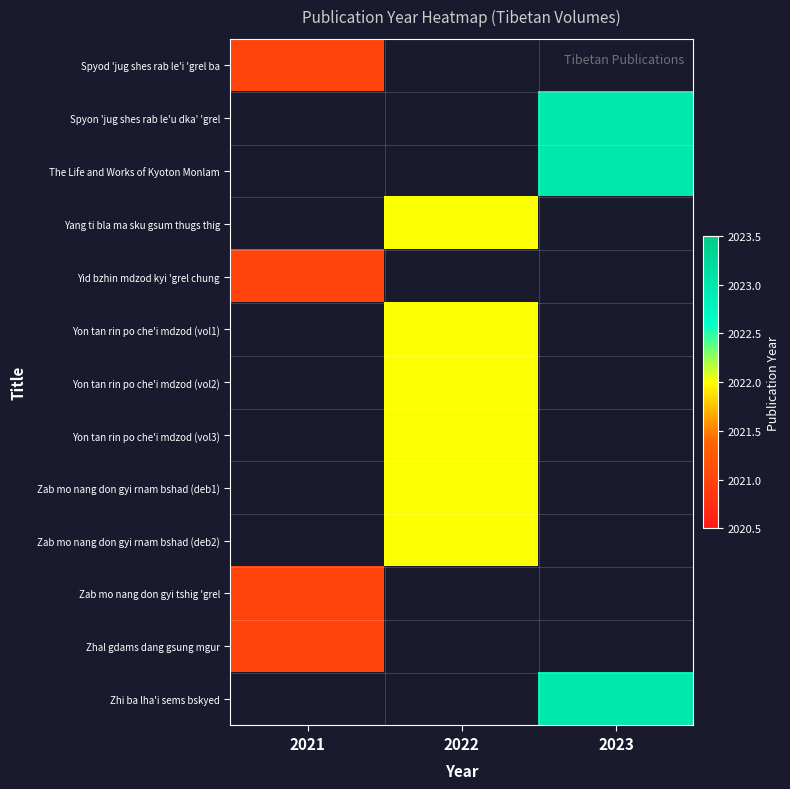

Is the value of Yang ti bla ma sku gsum thugs thig at 2022 greater than the value of Spyon 'jug shes rab le'u dka' 'grel at 2023?

No